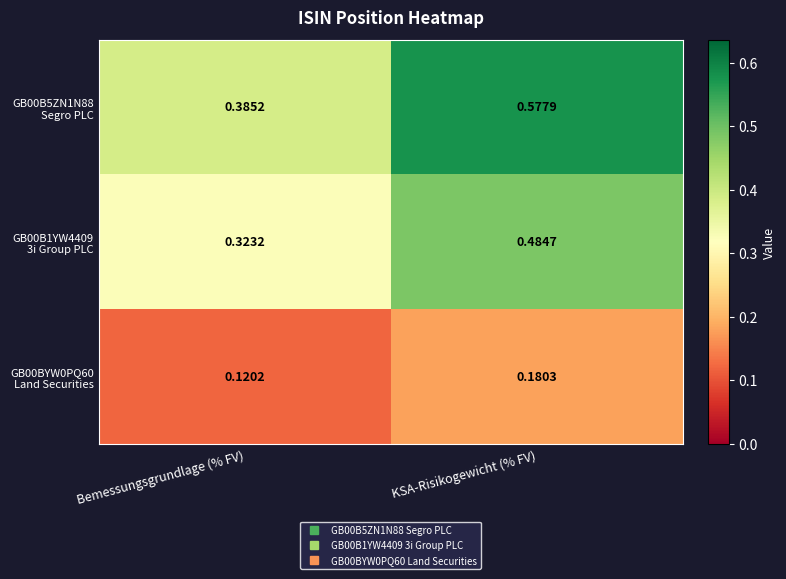

At which category is the sum across all series the highest?

KSA-Risikogewicht (% FV)